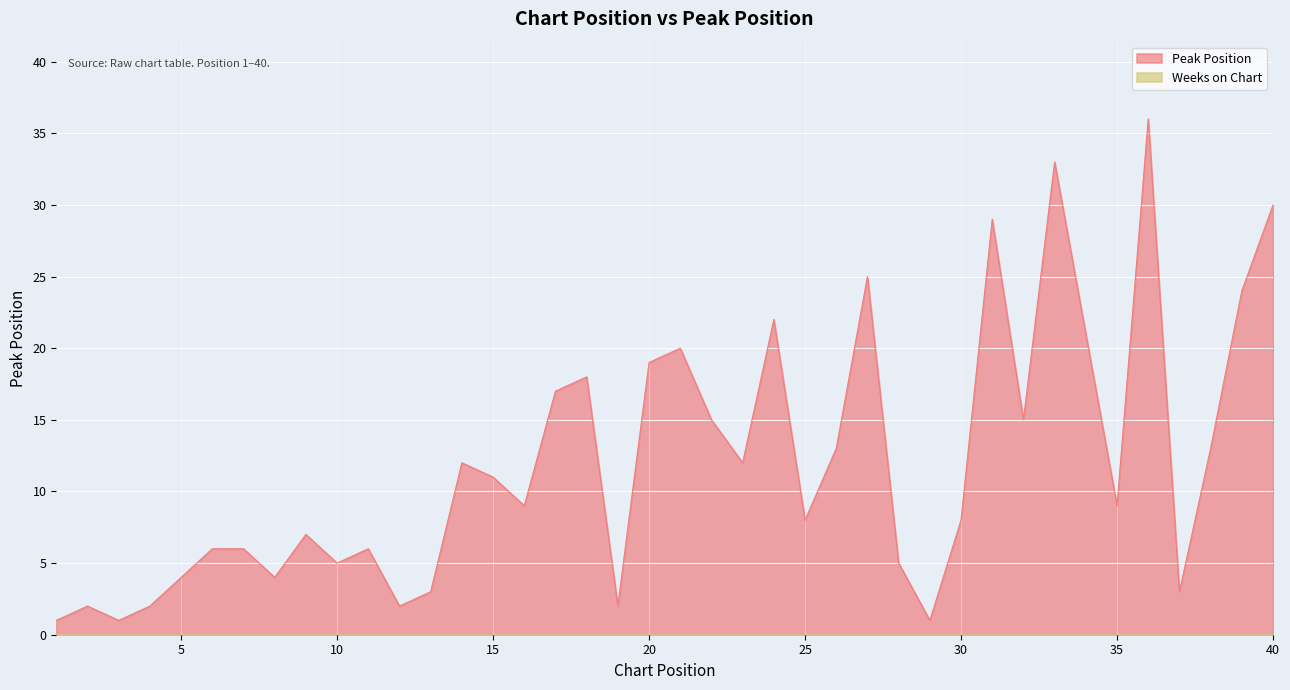

Reading right to left, transcribe all the data shown in this chart.

40=30	39=24	38=13	37=3	36=36	35=9	34=21	33=33	32=15	31=29	30=8	29=1	28=5	27=25	26=13	25=8	24=22	23=12	22=15	21=20	20=19	19=2	18=18	17=17	16=9	15=11	14=12	13=3	12=2	11=6	10=5	9=7	8=4	7=6	6=6	5=4	4=2	3=1	2=2	1=1